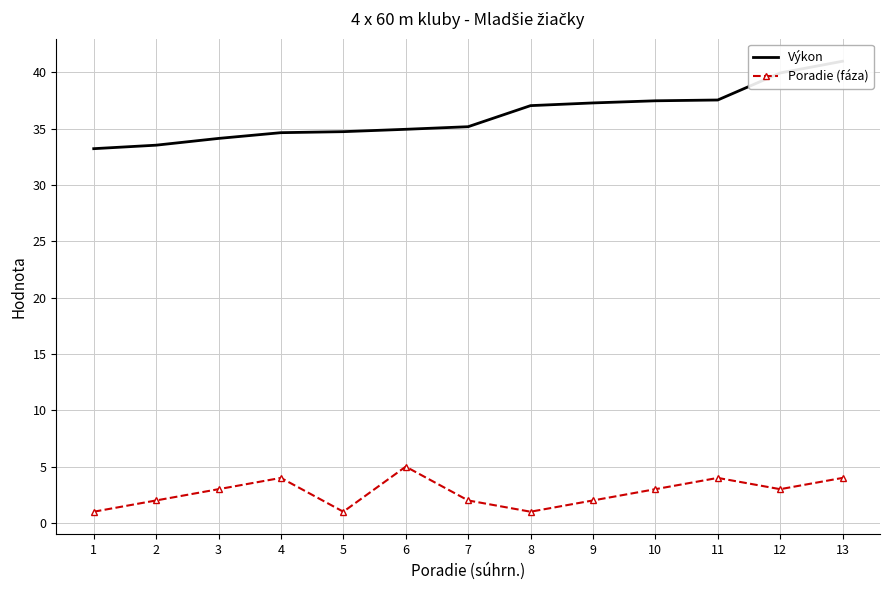

What is the average value of the Poradie (fáza) series?

3